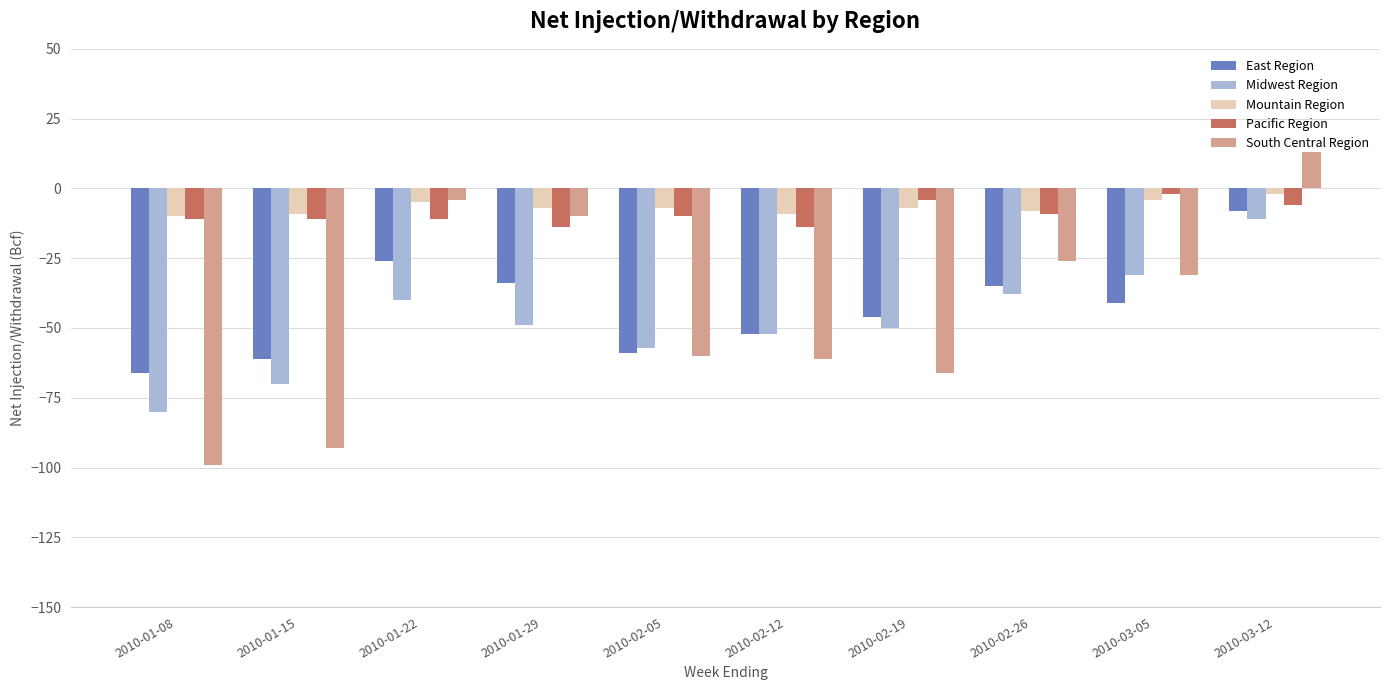

How many series are shown in this chart?

5